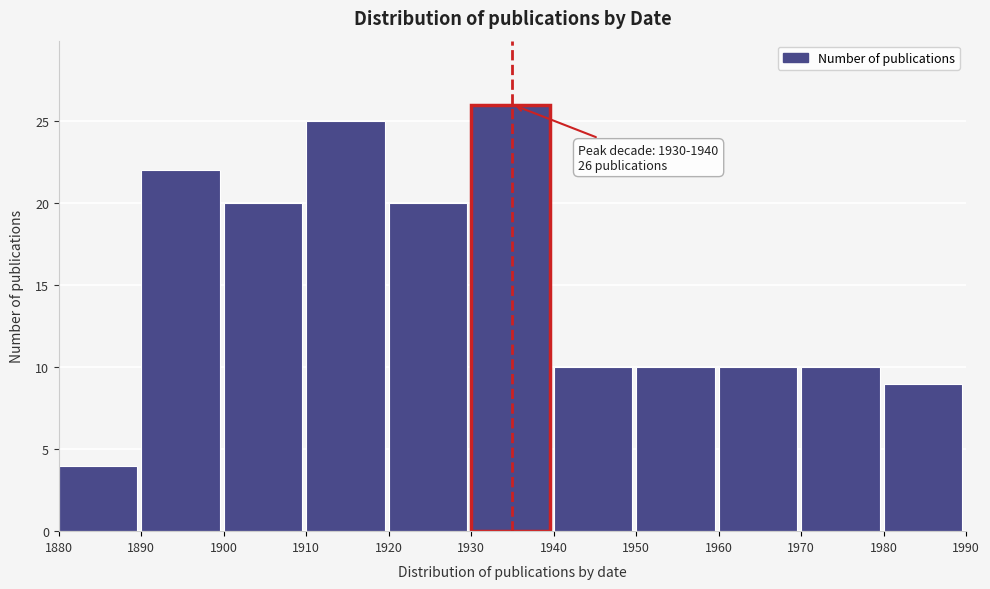

Which range on the x-axis has the tallest bar?

1930 to 1940